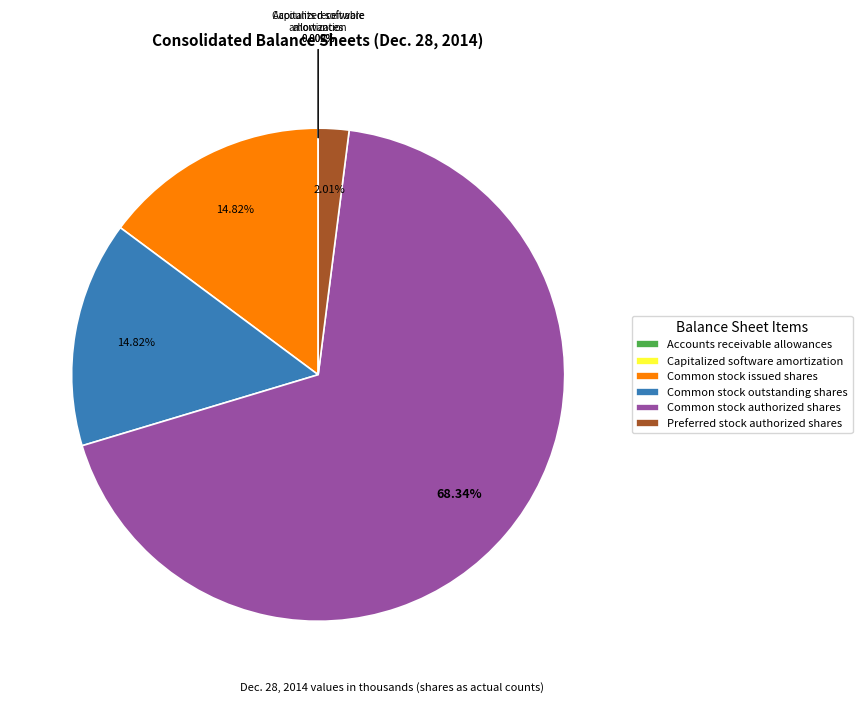

To the nearest percent, what is the average slice percentage?

17%